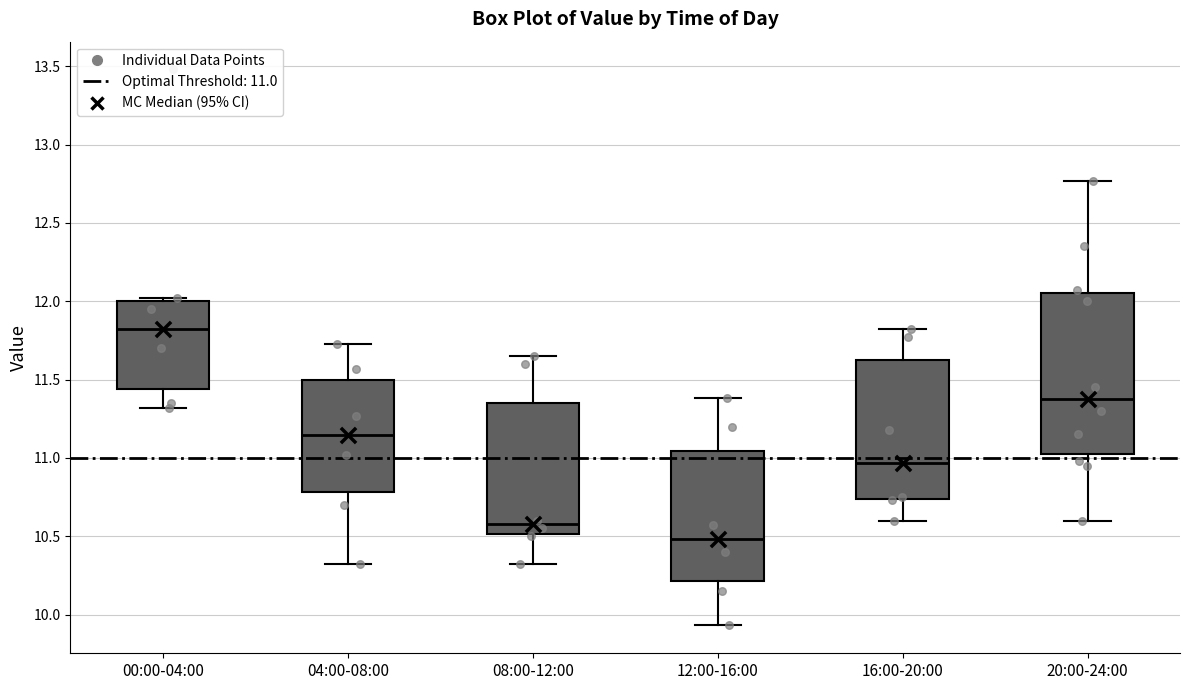

Reading left to right, transcribe this box plot: for each box, give where its median line is, the range the box spans, and where its two whiskers end, as read against the y-axis. The values are not printed on the chart, so give them approximately, as read against the axis.

00:00-04:00: median 11.85, box 11.45 to 12.00, whiskers 11.30 to 12.00 (just above the box's upper edge)
04:00-08:00: median 11.15, box 10.80 to 11.50, whiskers 10.30 to 11.75
08:00-12:00: median 10.60, box 10.50 to 11.35, whiskers 10.30 to 11.65
12:00-16:00: median 10.50, box 10.20 to 11.05, whiskers 9.95 to 11.40
16:00-20:00: median 10.95, box 10.75 to 11.60, whiskers 10.60 to 11.80
20:00-24:00: median 11.40, box 11.00 to 12.05, whiskers 10.60 to 12.75